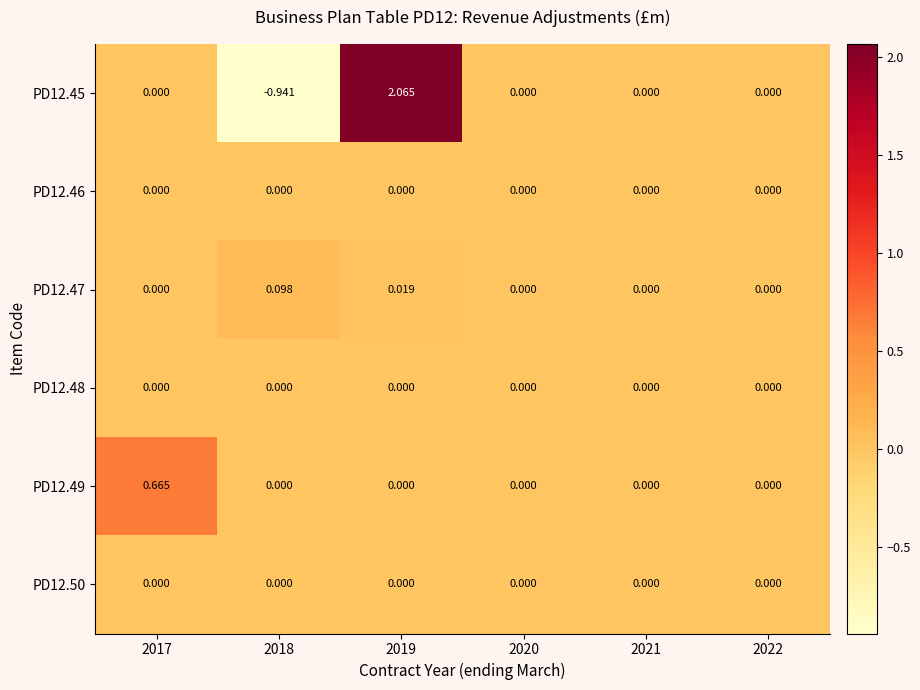

Is the value of PD12.49 at 2017 greater than the value of PD12.50 at 2018?

Yes